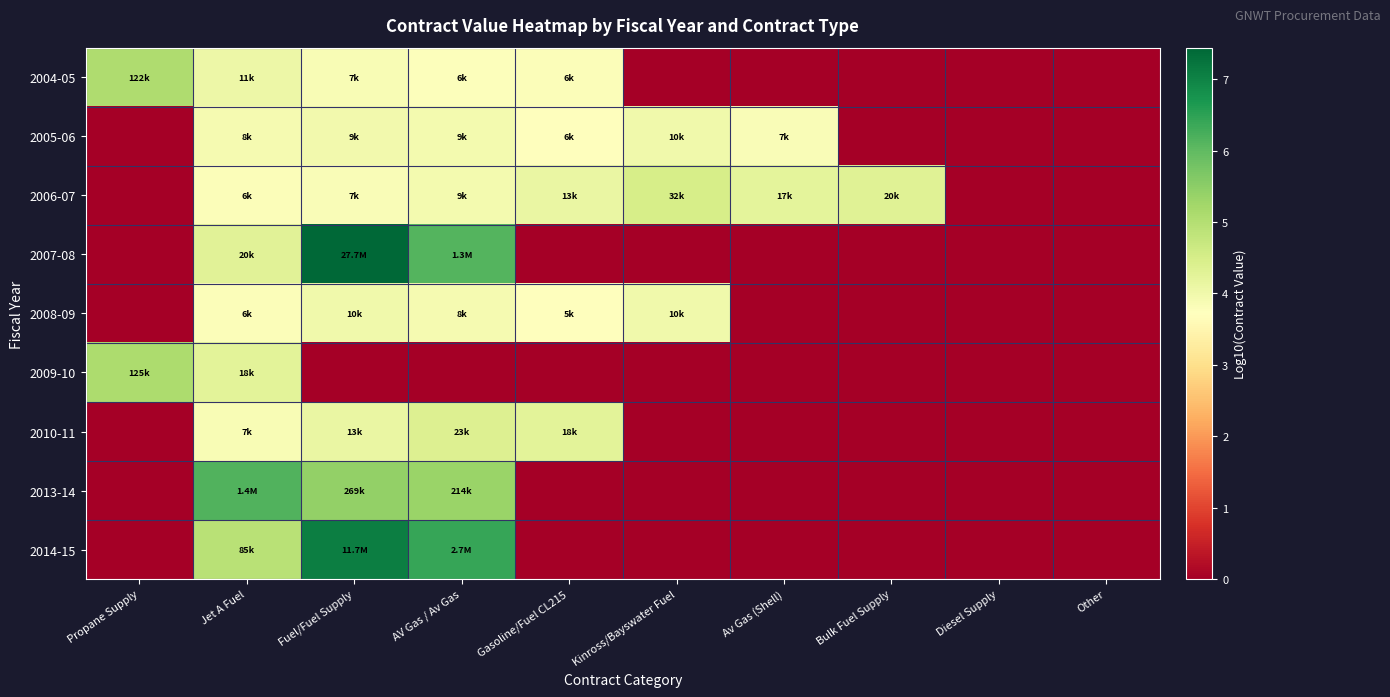

Reading left to right, what are all the values shown in this chart?

2004-05: Propane Supply=5.1	Jet A Fuel=4.0	Fuel/Fuel Supply=3.9	AV Gas / Av Gas=3.8	Gasoline/Fuel CL215=3.8	Kinross/Bayswater Fuel=0.0	Av Gas (Shell)=0.0	Bulk Fuel Supply=0.0	Diesel Supply=0.0	Other=0.0
2005-06: Propane Supply=0.0	Jet A Fuel=3.9	Fuel/Fuel Supply=4.0	AV Gas / Av Gas=4.0	Gasoline/Fuel CL215=3.7	Kinross/Bayswater Fuel=4.0	Av Gas (Shell)=3.8	Bulk Fuel Supply=0.0	Diesel Supply=0.0	Other=0.0
2006-07: Propane Supply=0.0	Jet A Fuel=3.8	Fuel/Fuel Supply=3.8	AV Gas / Av Gas=4.0	Gasoline/Fuel CL215=4.1	Kinross/Bayswater Fuel=4.5	Av Gas (Shell)=4.2	Bulk Fuel Supply=4.3	Diesel Supply=0.0	Other=0.0
2007-08: Propane Supply=0.0	Jet A Fuel=4.3	Fuel/Fuel Supply=7.4	AV Gas / Av Gas=6.1	Gasoline/Fuel CL215=0.0	Kinross/Bayswater Fuel=0.0	Av Gas (Shell)=0.0	Bulk Fuel Supply=0.0	Diesel Supply=0.0	Other=0.0
2008-09: Propane Supply=0.0	Jet A Fuel=3.8	Fuel/Fuel Supply=4.0	AV Gas / Av Gas=3.9	Gasoline/Fuel CL215=3.7	Kinross/Bayswater Fuel=4.0	Av Gas (Shell)=0.0	Bulk Fuel Supply=0.0	Diesel Supply=0.0	Other=0.0
2009-10: Propane Supply=5.1	Jet A Fuel=4.2	Fuel/Fuel Supply=0.0	AV Gas / Av Gas=0.0	Gasoline/Fuel CL215=0.0	Kinross/Bayswater Fuel=0.0	Av Gas (Shell)=0.0	Bulk Fuel Supply=0.0	Diesel Supply=0.0	Other=0.0
2010-11: Propane Supply=0.0	Jet A Fuel=3.8	Fuel/Fuel Supply=4.1	AV Gas / Av Gas=4.4	Gasoline/Fuel CL215=4.3	Kinross/Bayswater Fuel=0.0	Av Gas (Shell)=0.0	Bulk Fuel Supply=0.0	Diesel Supply=0.0	Other=0.0
2013-14: Propane Supply=0.0	Jet A Fuel=6.2	Fuel/Fuel Supply=5.4	AV Gas / Av Gas=5.3	Gasoline/Fuel CL215=0.0	Kinross/Bayswater Fuel=0.0	Av Gas (Shell)=0.0	Bulk Fuel Supply=0.0	Diesel Supply=0.0	Other=0.0
2014-15: Propane Supply=0.0	Jet A Fuel=4.9	Fuel/Fuel Supply=7.1	AV Gas / Av Gas=6.4	Gasoline/Fuel CL215=0.0	Kinross/Bayswater Fuel=0.0	Av Gas (Shell)=0.0	Bulk Fuel Supply=0.0	Diesel Supply=0.0	Other=0.0